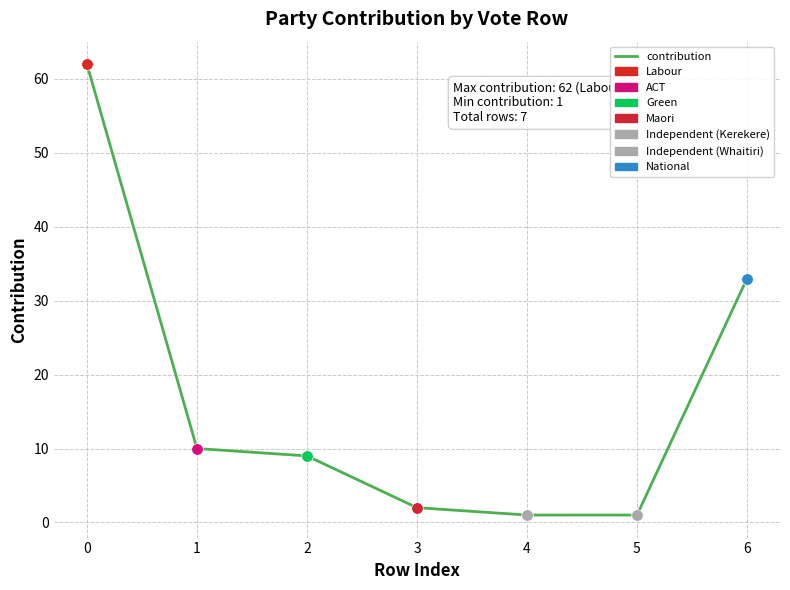

Between 4 and 6, which is larger?

6